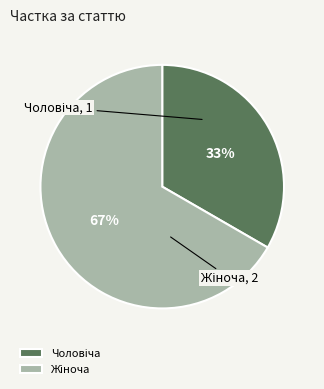

To the nearest percent, what is the average slice percentage?

50%